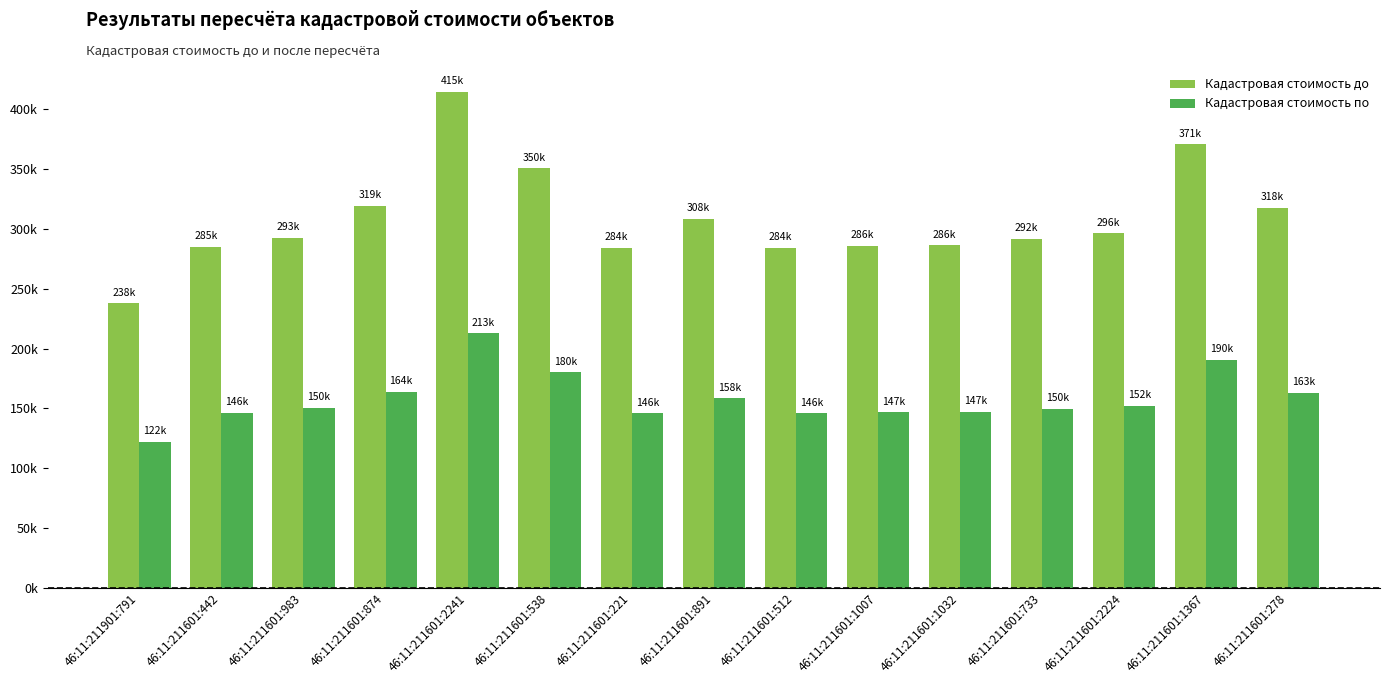

At which category does the chart reach its peak across all series?

46:11:211601:2241